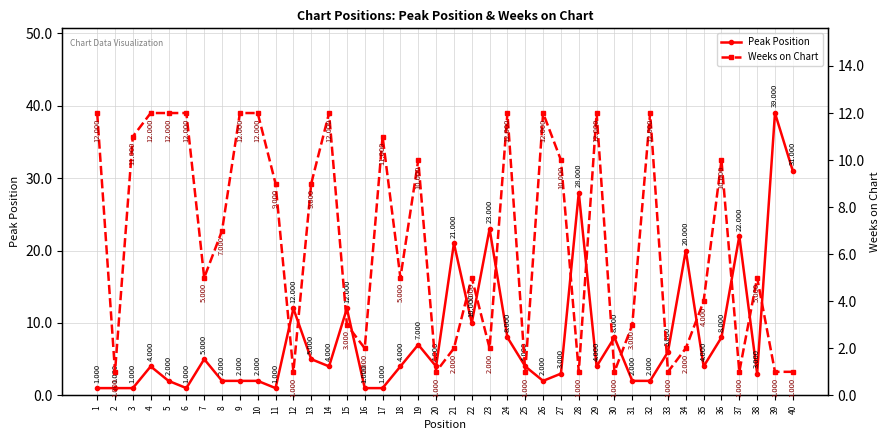

List the series in order of their overall mean, lowest first.

Weeks on Chart, Peak Position